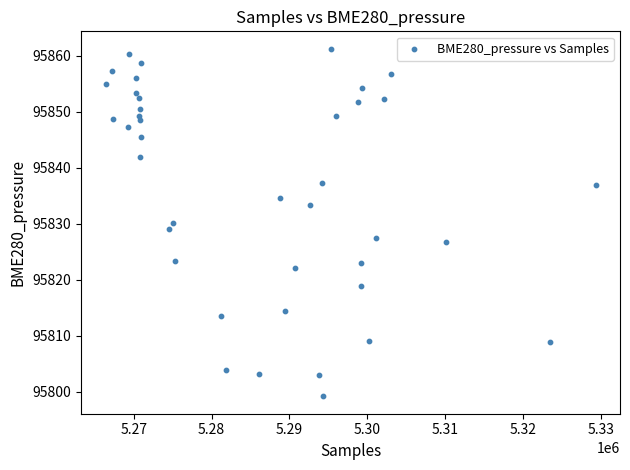

What is the range of Y values (max minus min)?

62.1